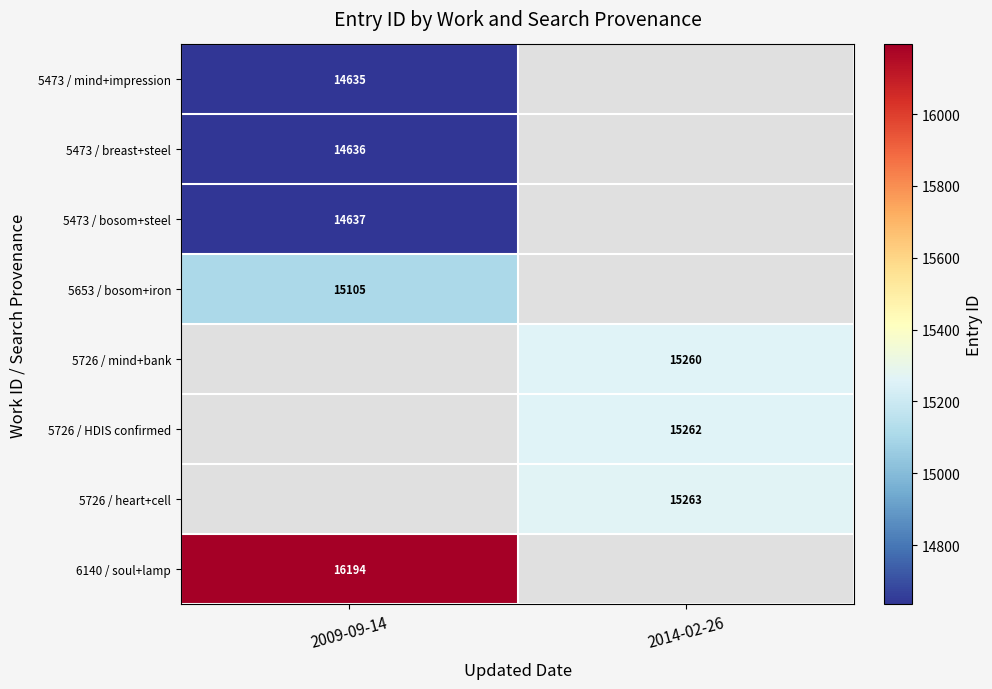

Is the value of 6140 / soul+lamp at 2009-09-14 greater than the value of 5726 / HDIS confirmed at 2014-02-26?

Yes